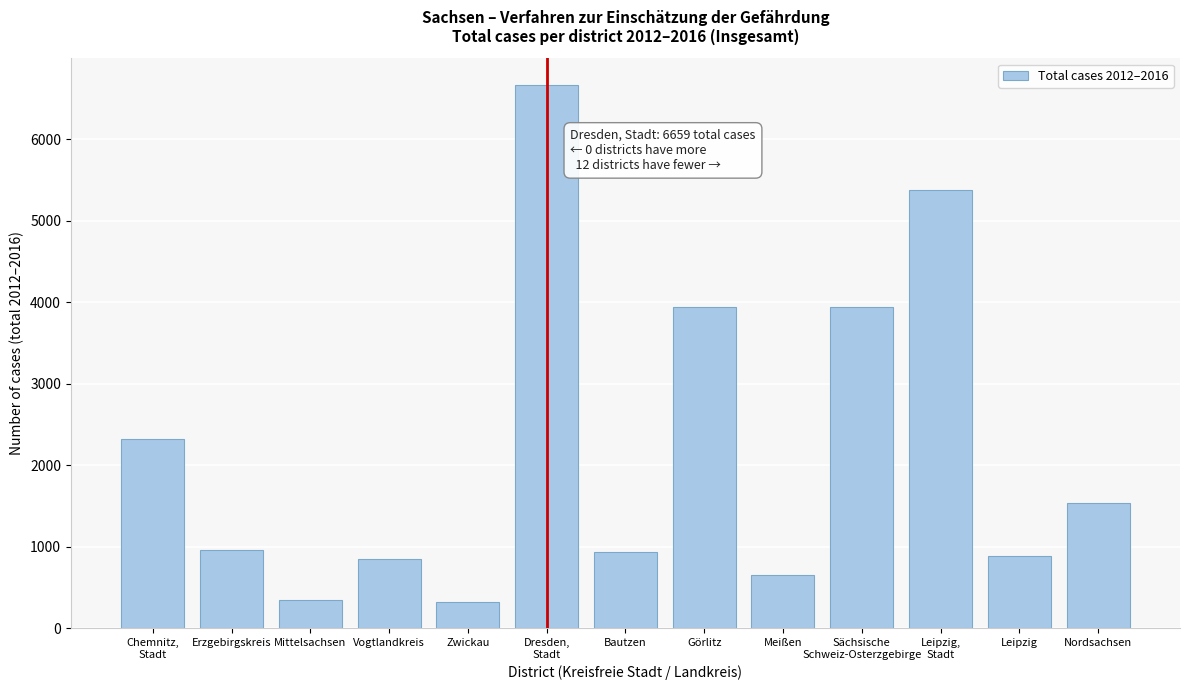

What is the change in value from Mittelsachsen to Leipzig?

+544